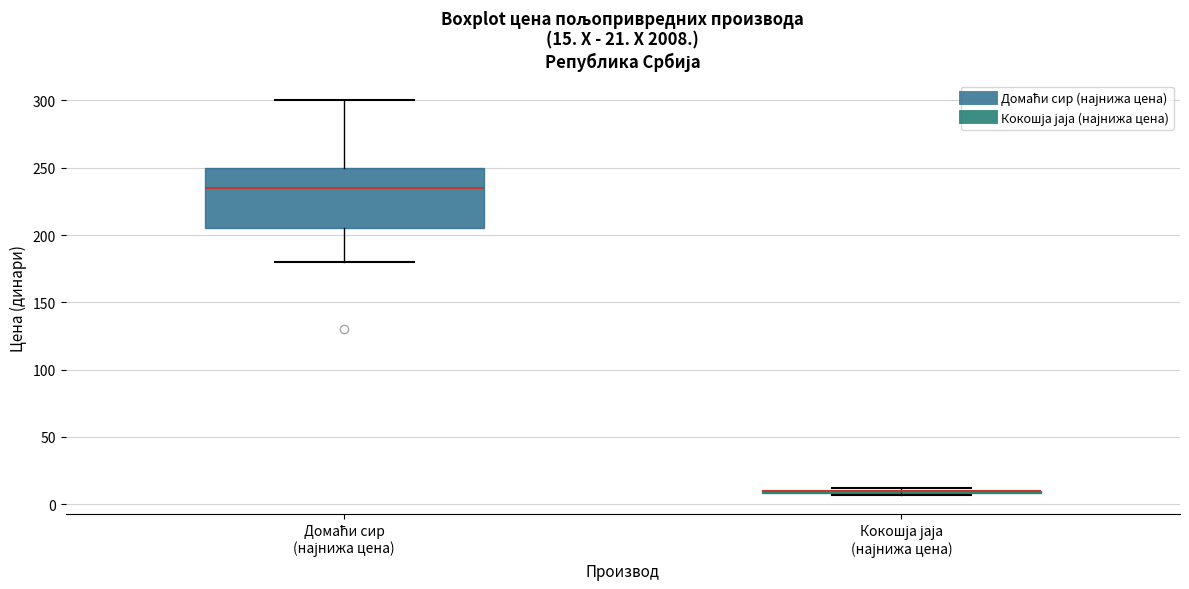

Which box is the tallest, from its lower edge to its upper edge?

Домаћи сир (најнижа цена)